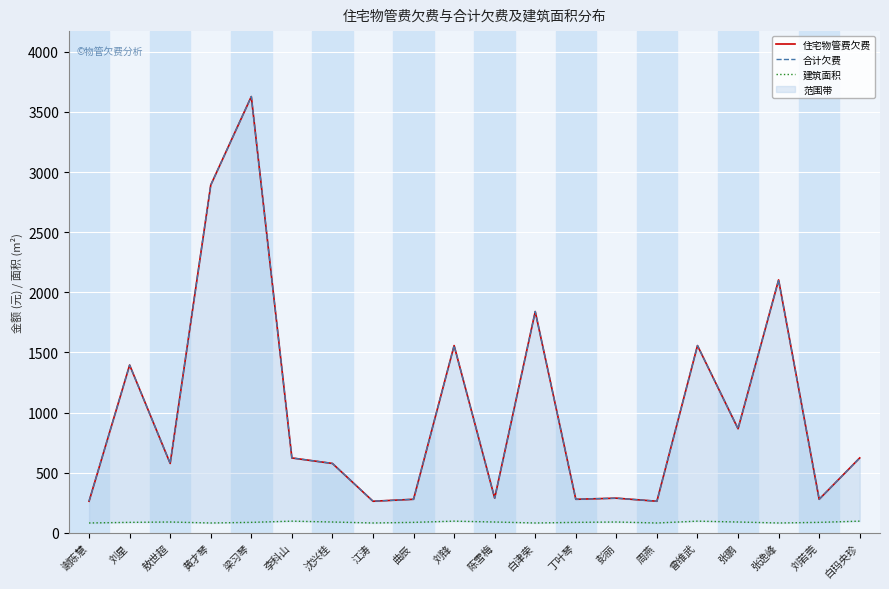

At which category does the chart reach its minimum across all series?

谢陈慧